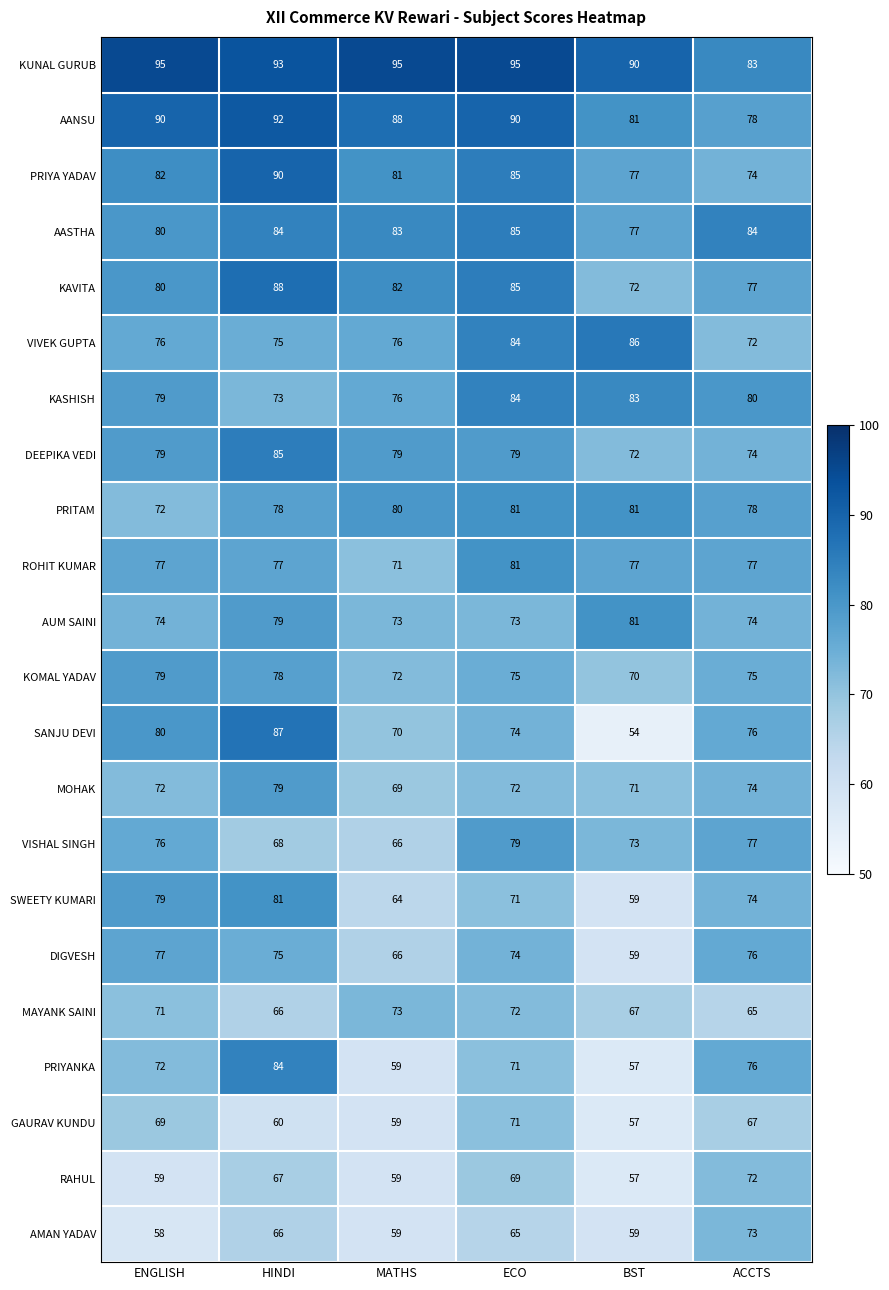

Count the DEEPIKA VEDI values in the range 74 to 79.

4